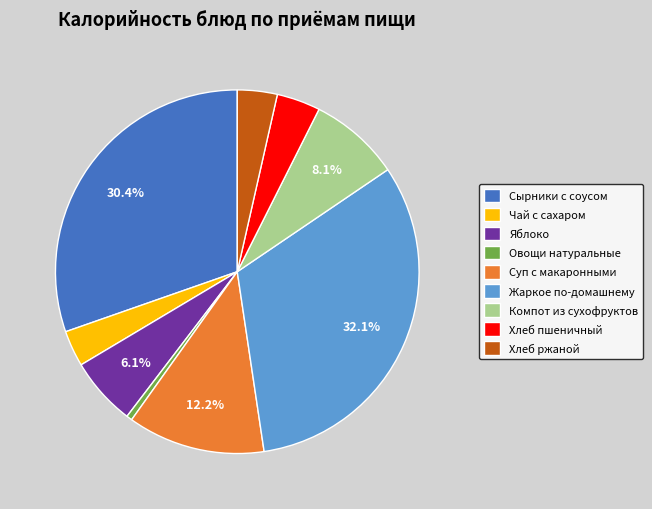

Does any single category account for the majority?

No